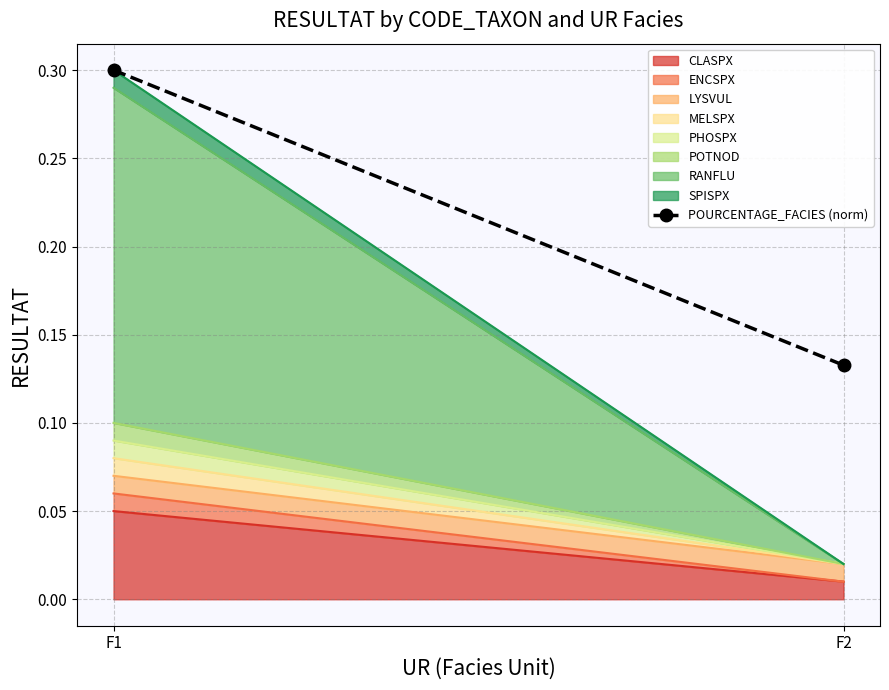

What is the difference between the maximum and minimum values?

0.2